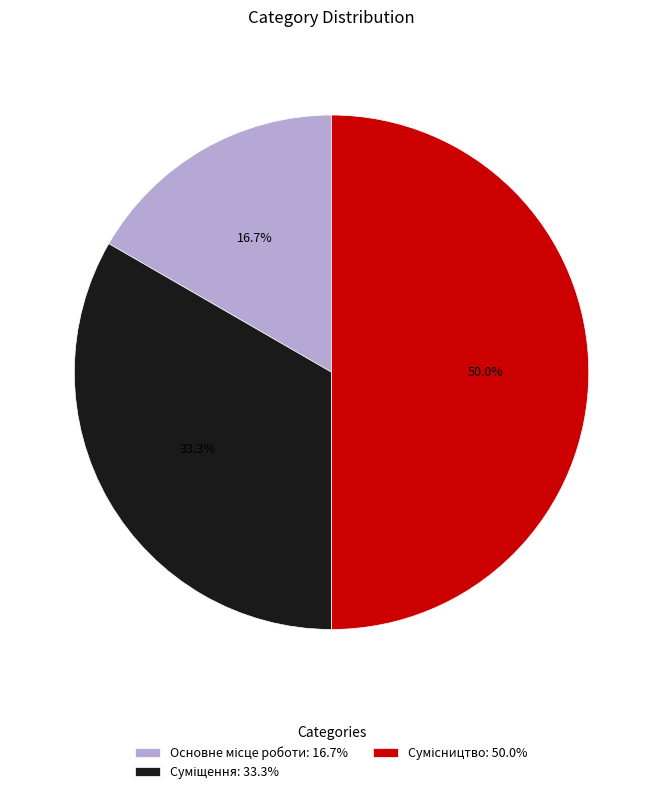

How many slices are in this pie chart?

3